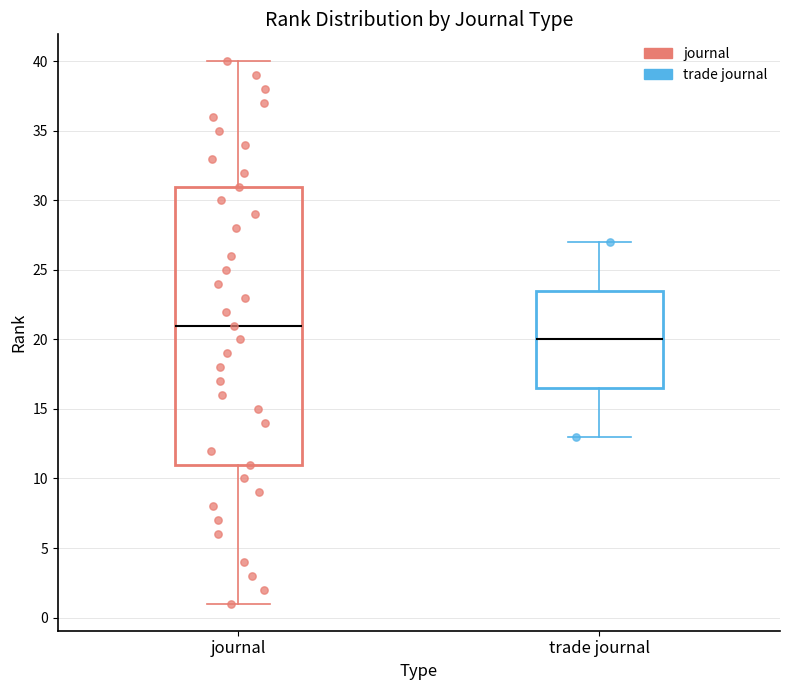

Which box's median line is the highest?

journal